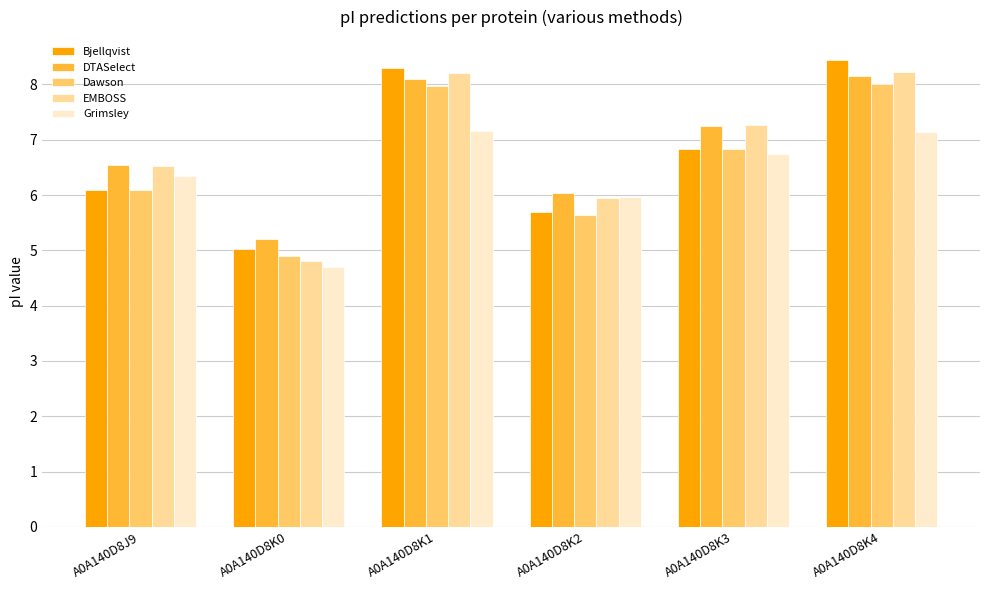

What is the total value across all series at A0A140D8K1?

39.7